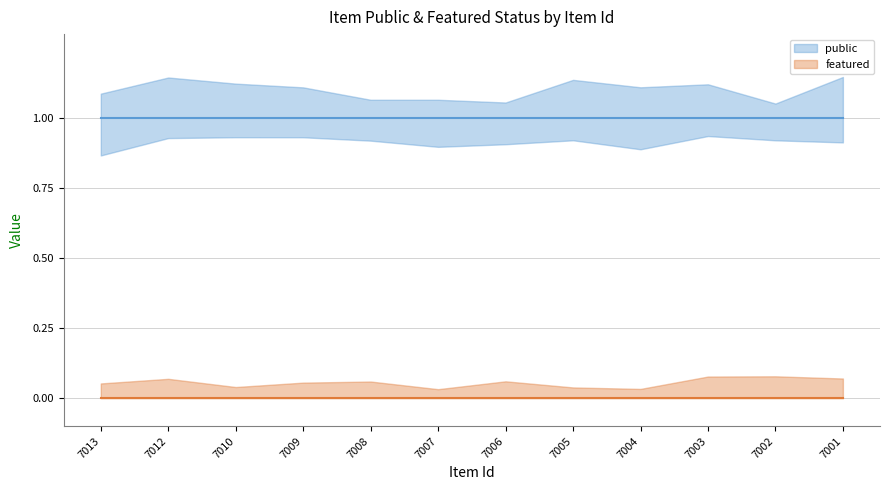

True or false: public and featured cross at least once.

False